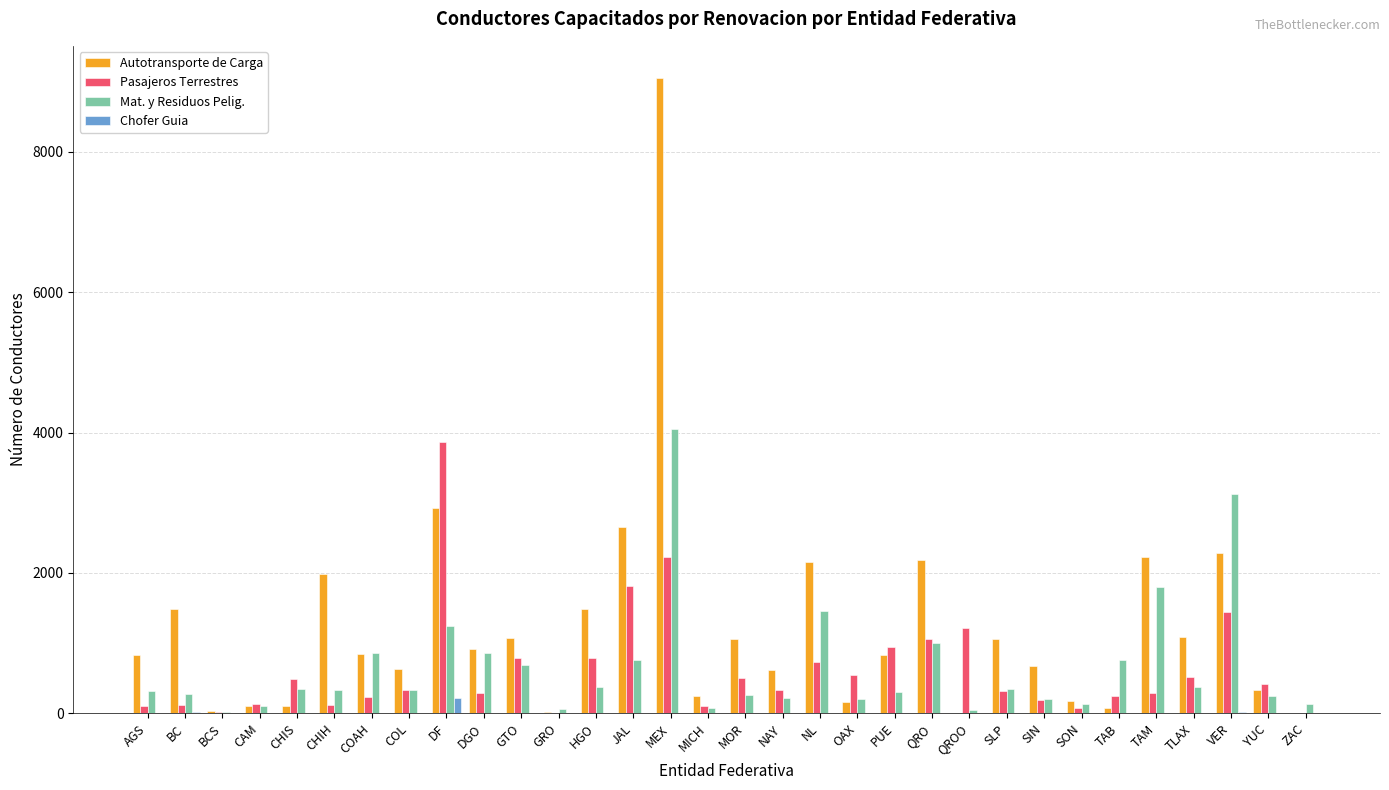

At which label is Autotransporte de Carga closest to 4528?

DF